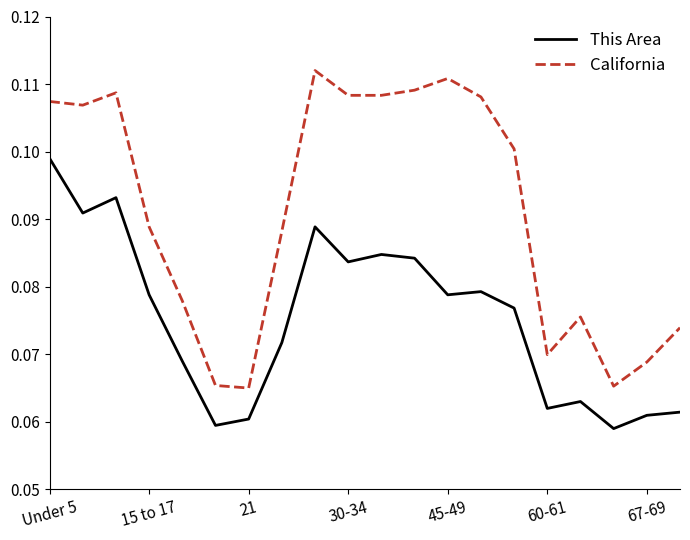

True or false: California and This Area cross at least once.

False